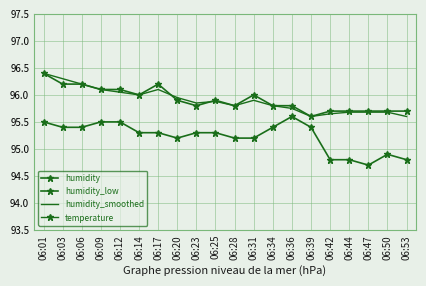

True or false: humidity_smoothed has more than 1 interior local peaks.

True